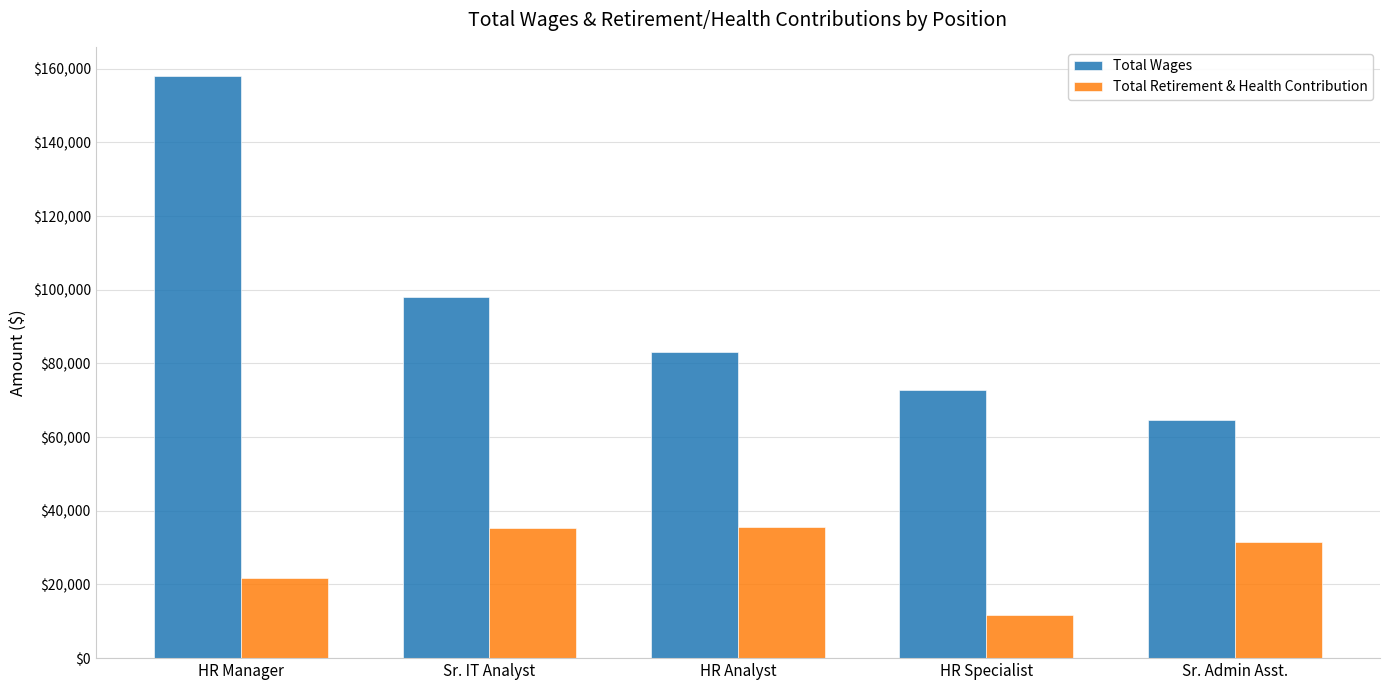

Are the bars horizontal?

No